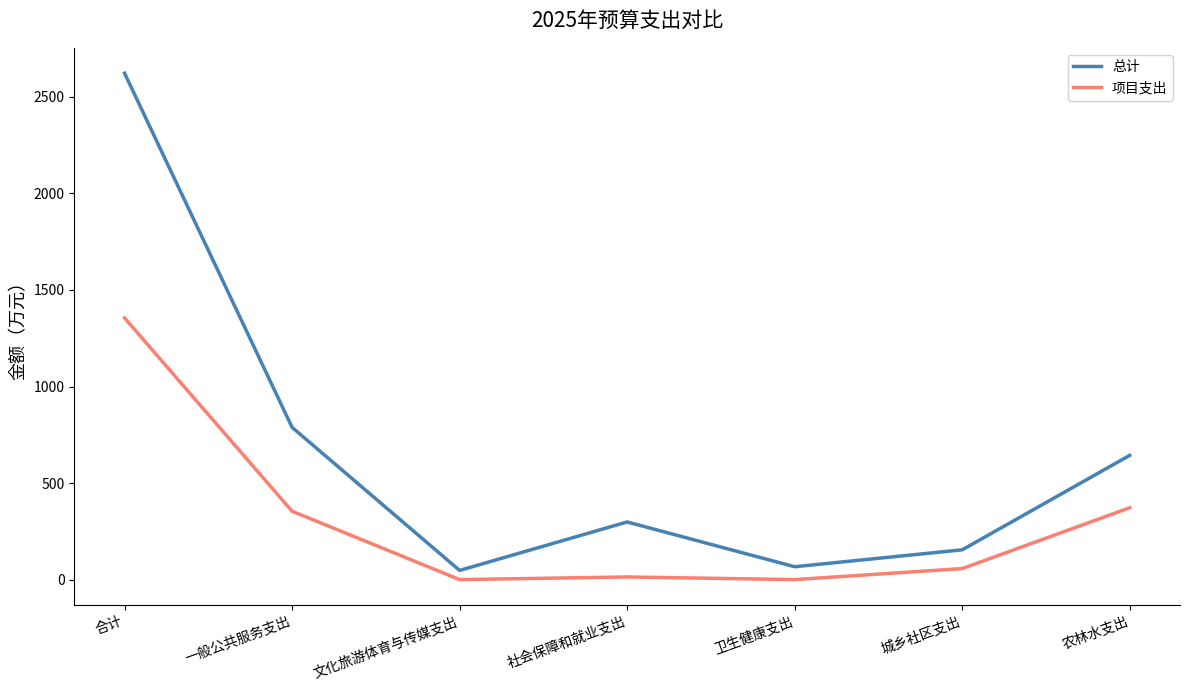

List the series in order of their overall mean, lowest first.

项目支出, 总计